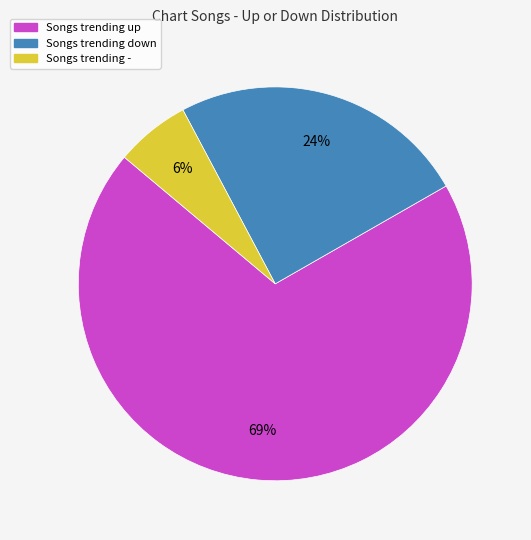

To the nearest percent, what is the average slice percentage?

33%